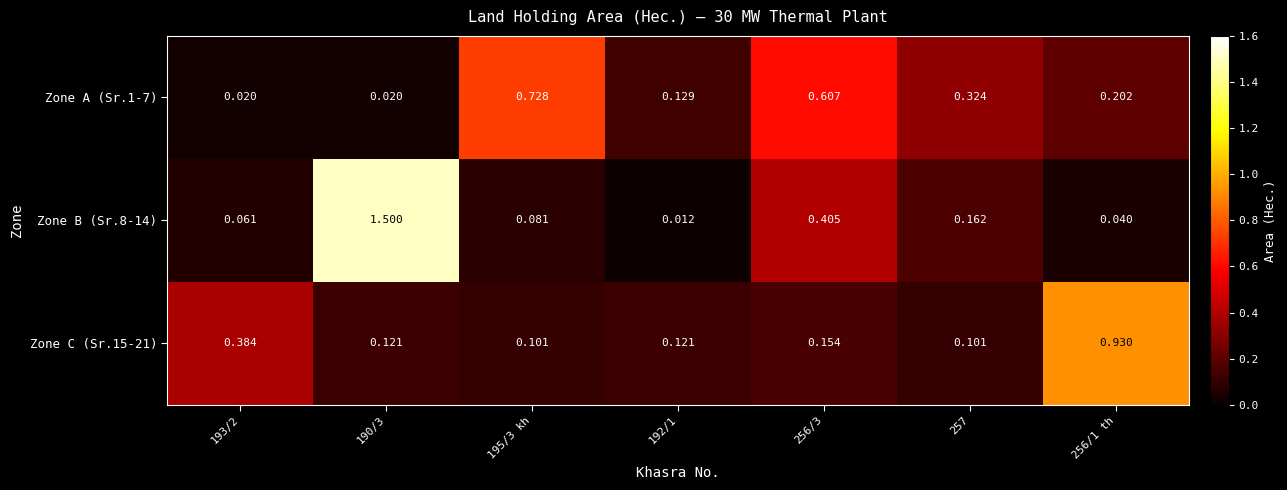

Is the value of Zone B (Sr.8-14) at 257 greater than the value of Zone A (Sr.1-7) at 190/3?

Yes